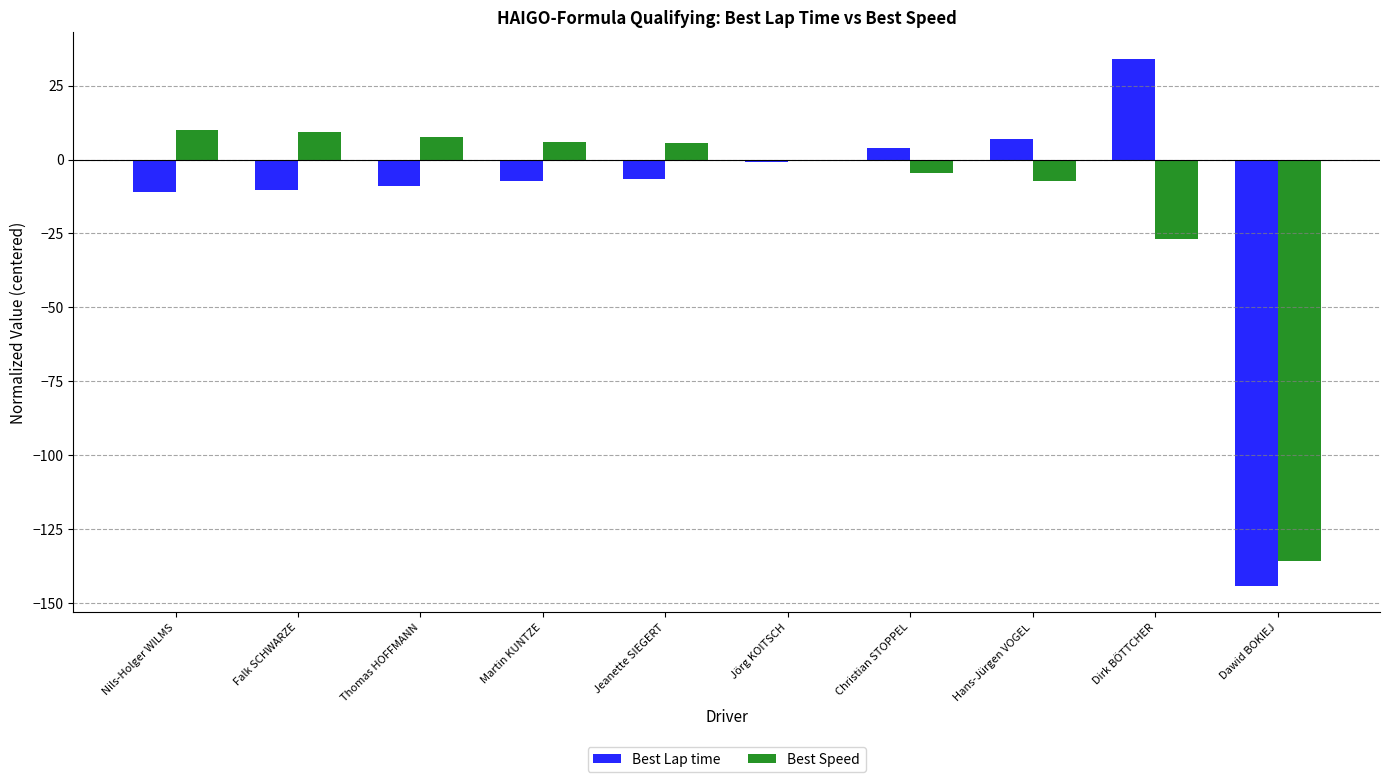

How many data points does each series have?

10